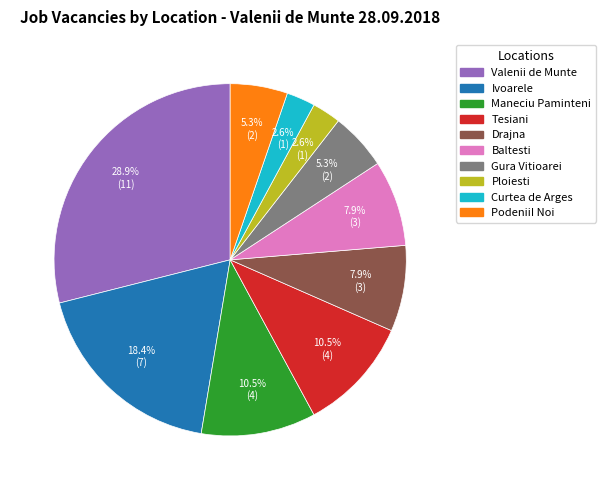

Is there a majority slice in this chart?

No